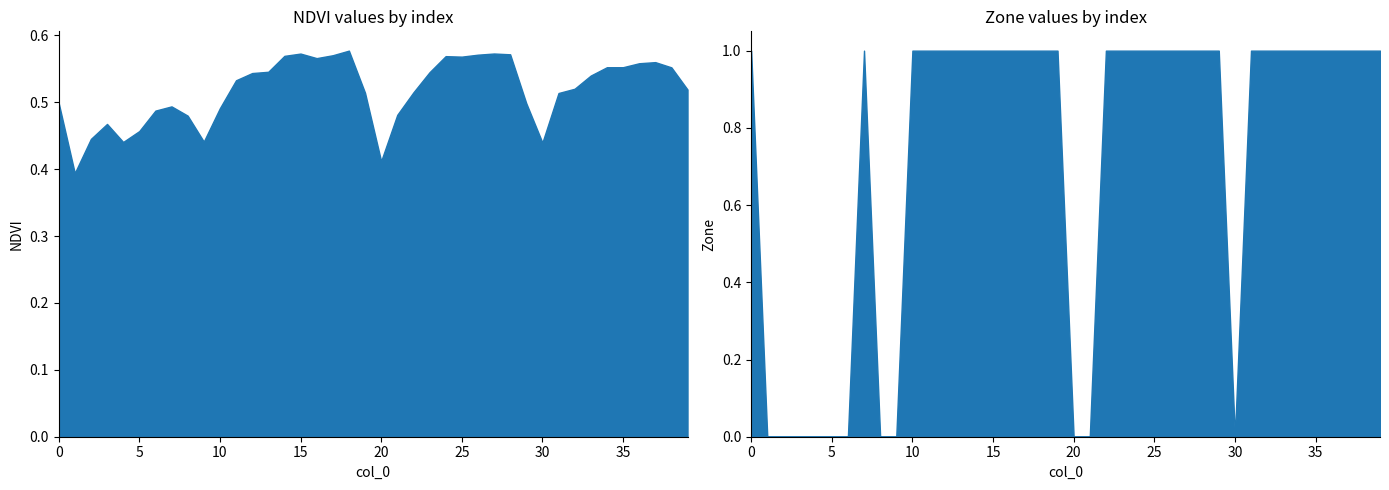

True or false: NDVI has more than 0 interior local peaks.

True